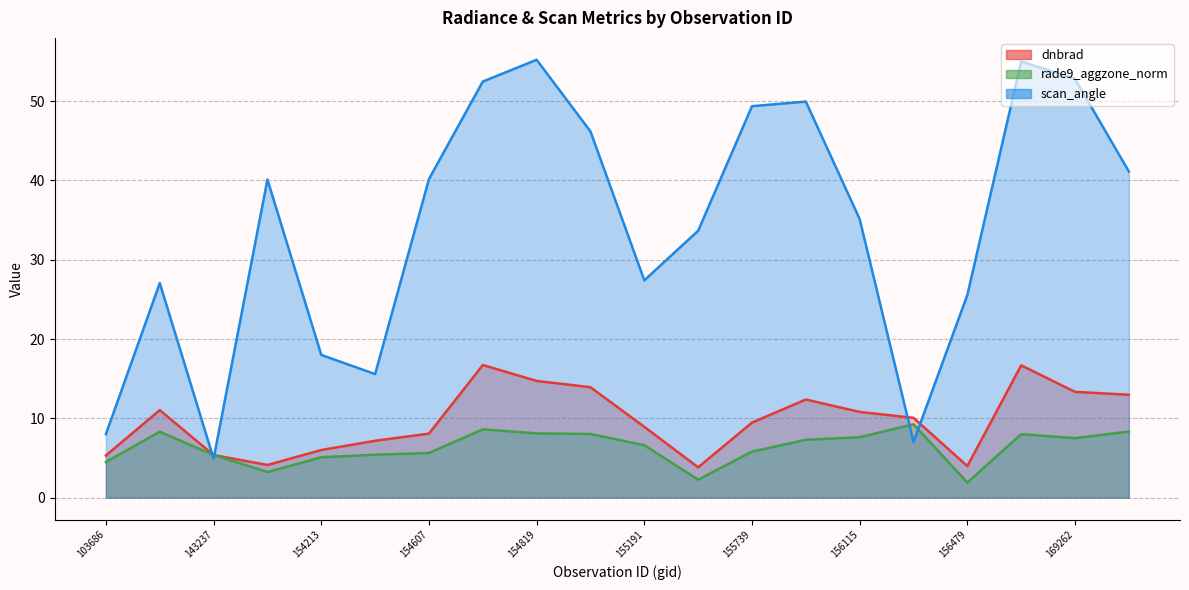

True or false: rade9_aggzone_norm and dnbrad intersect in this chart.

False